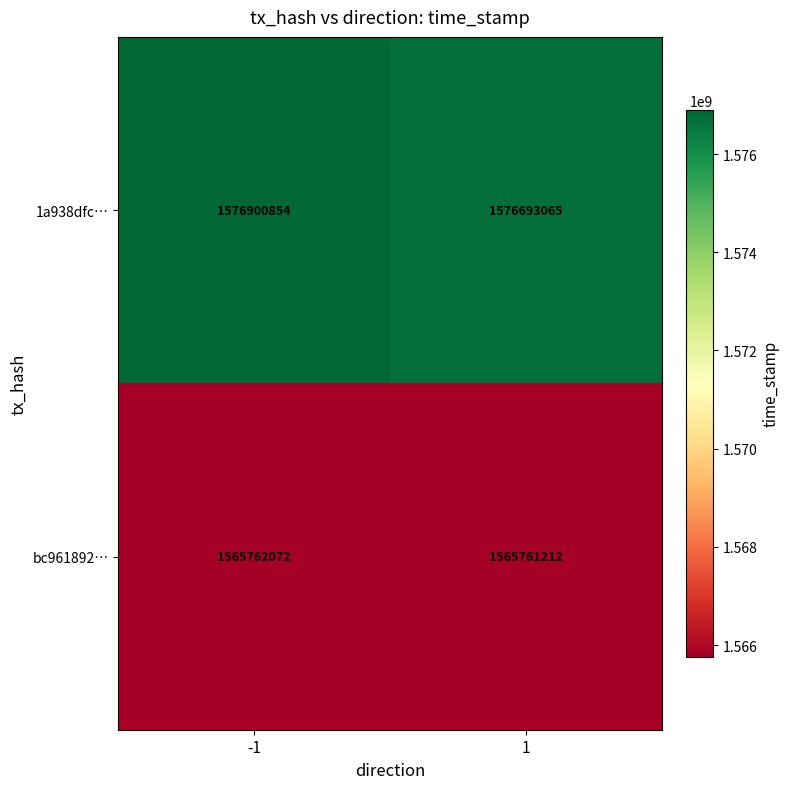

Reading right to left, what are all the values shown in this chart?

1a938dfc…: 1=1576693065	-1=1576900854
bc961892…: 1=1565761212	-1=1565762072